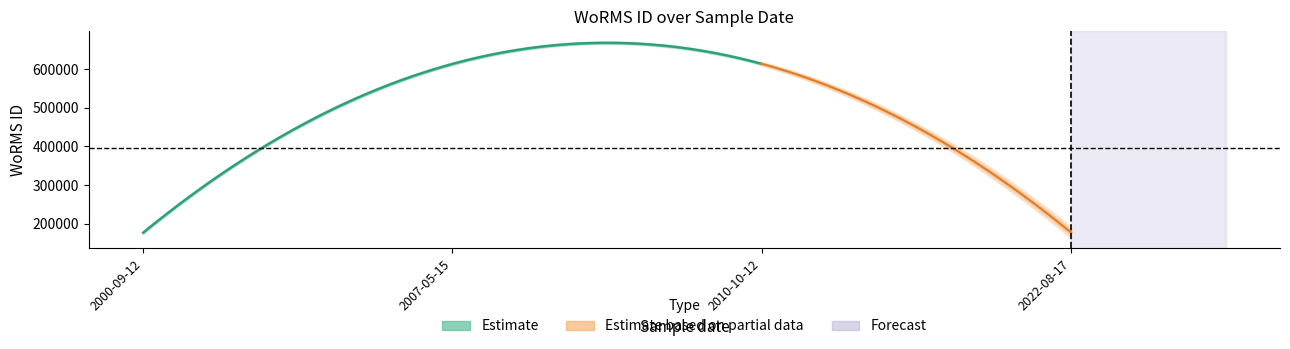

How many data points are less than 613596?

2